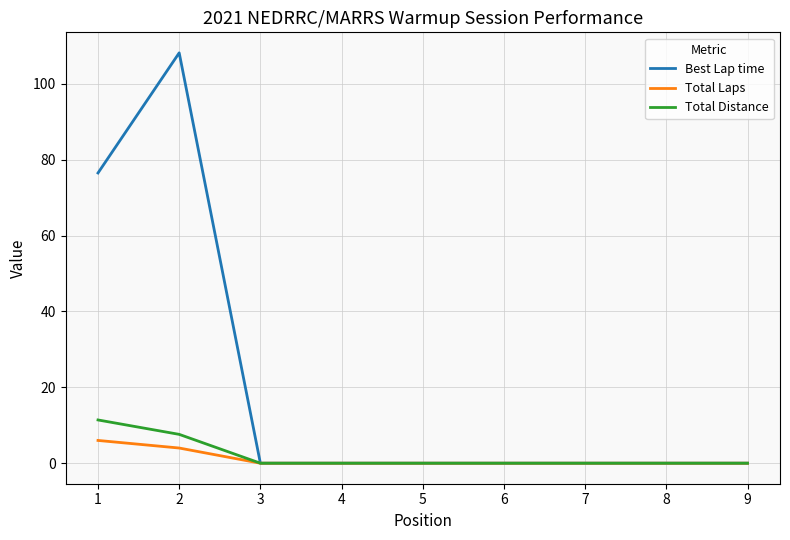

Which series has the widest spread of values?

Best Lap time